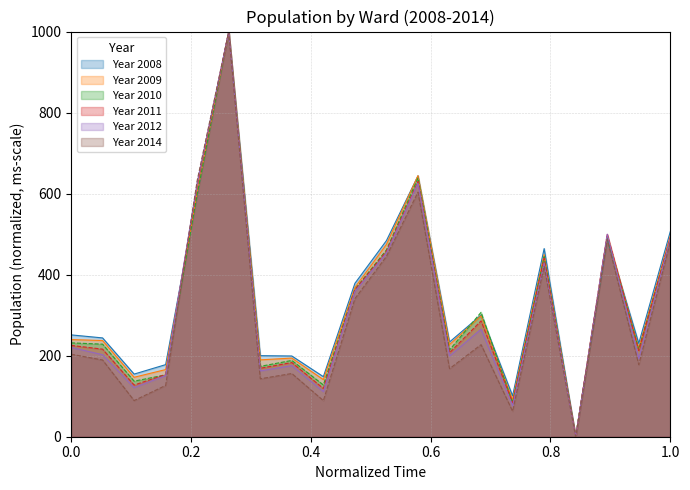

What is the maximum value shown in the chart?

1000.0